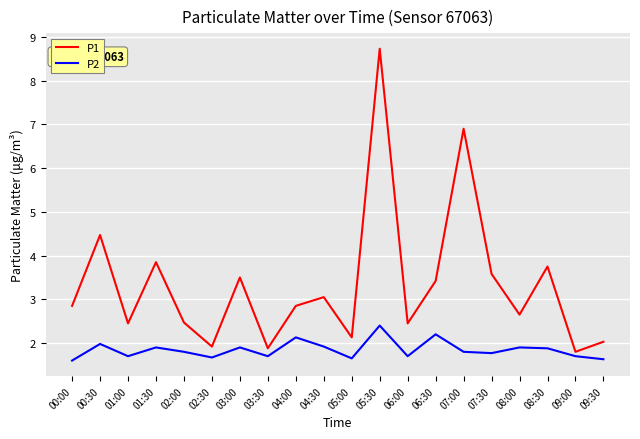

Is the value of P1 at 05:00 greater than the value of P2 at 02:30?

Yes